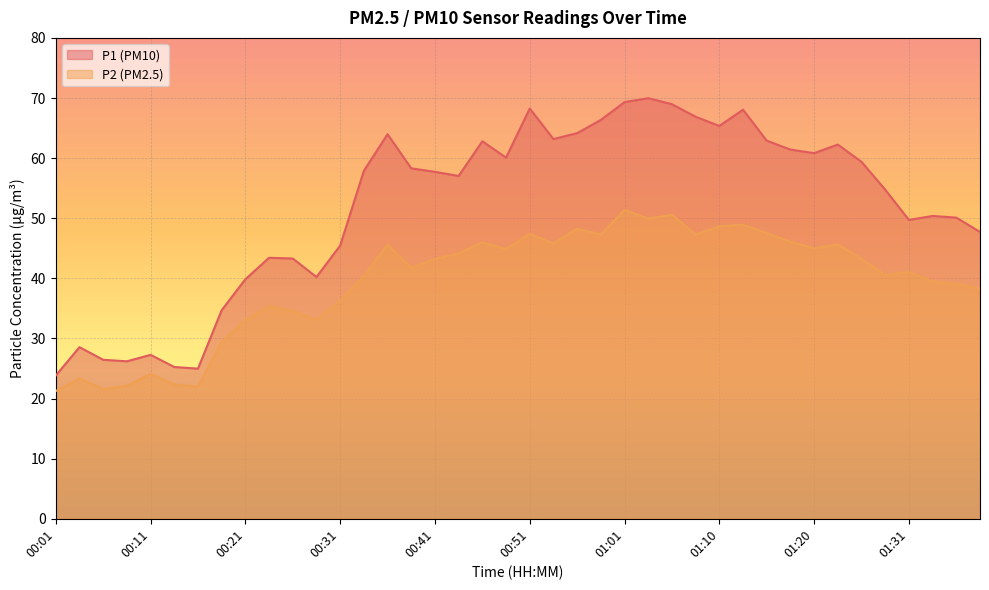

What is the minimum value shown in the chart?

21.2